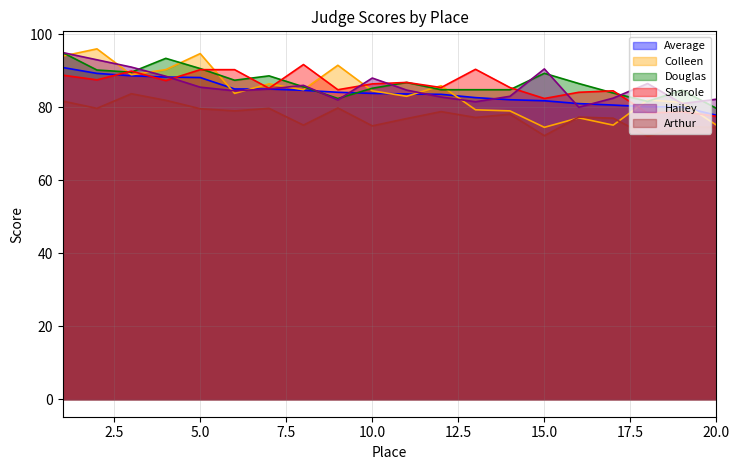

Rank the series at 10 from lowest to highest value.

Arthur, Average, Colleen, Douglas, Sharole, Hailey